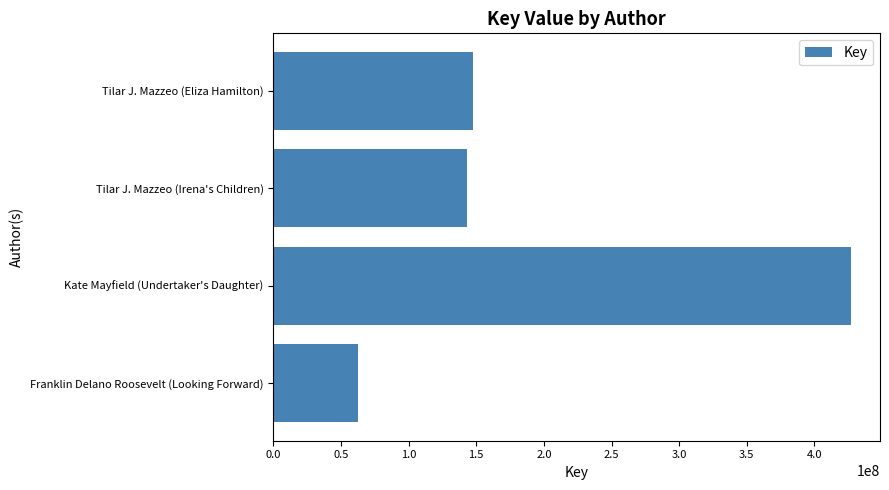

List the labels in order of value, largest first.

Kate Mayfield (Undertaker's Daughter), Tilar J. Mazzeo (Eliza Hamilton), Tilar J. Mazzeo (Irena's Children), Franklin Delano Roosevelt (Looking Forward)